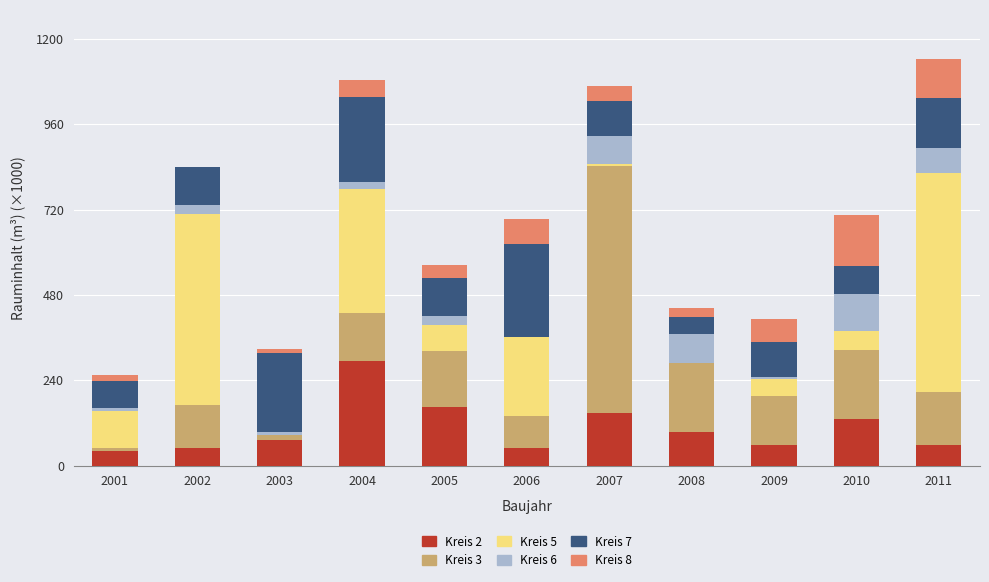

Is it true that Kreis 2 equals 93.9 at 2008?

True